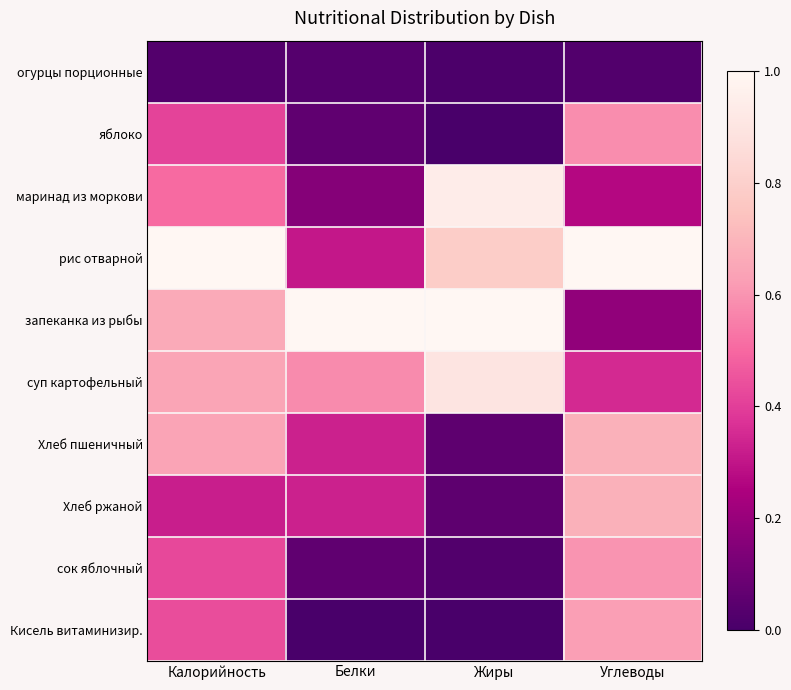

At how many categories does at least one series exceed 0?

4